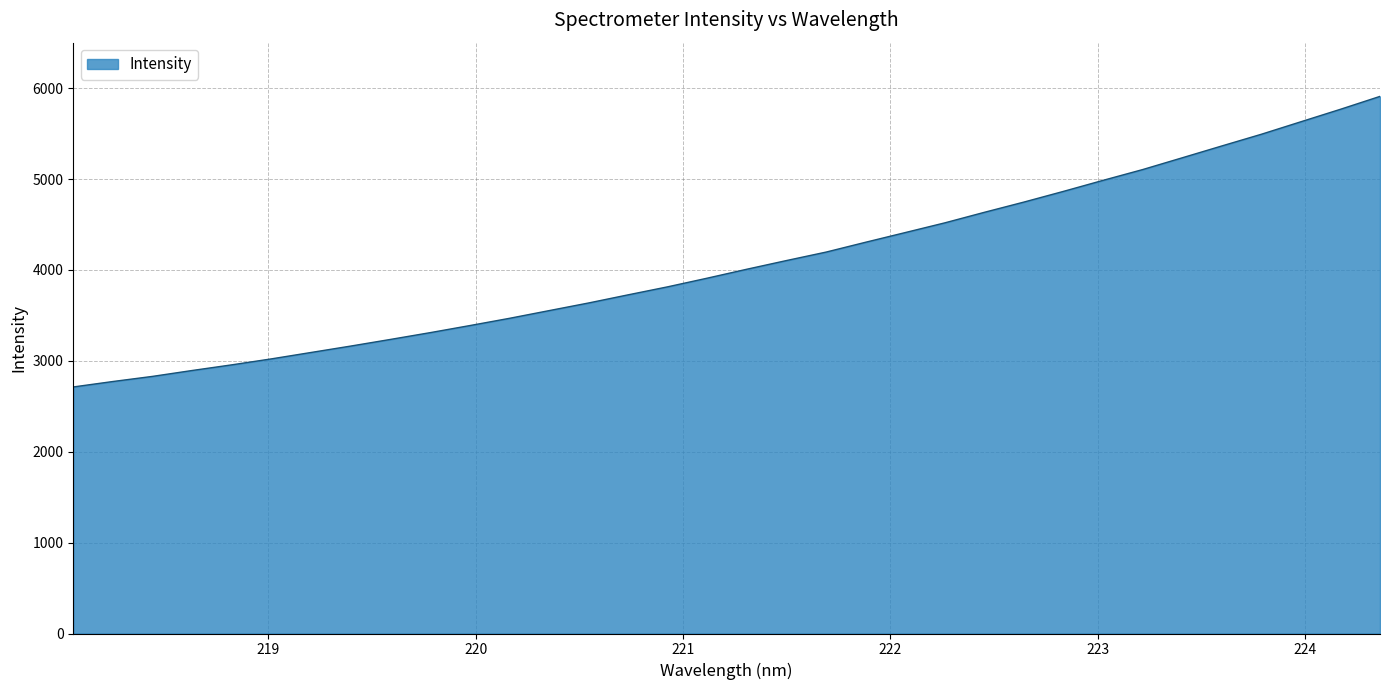

What is the difference between the maximum and minimum values?

3197.2